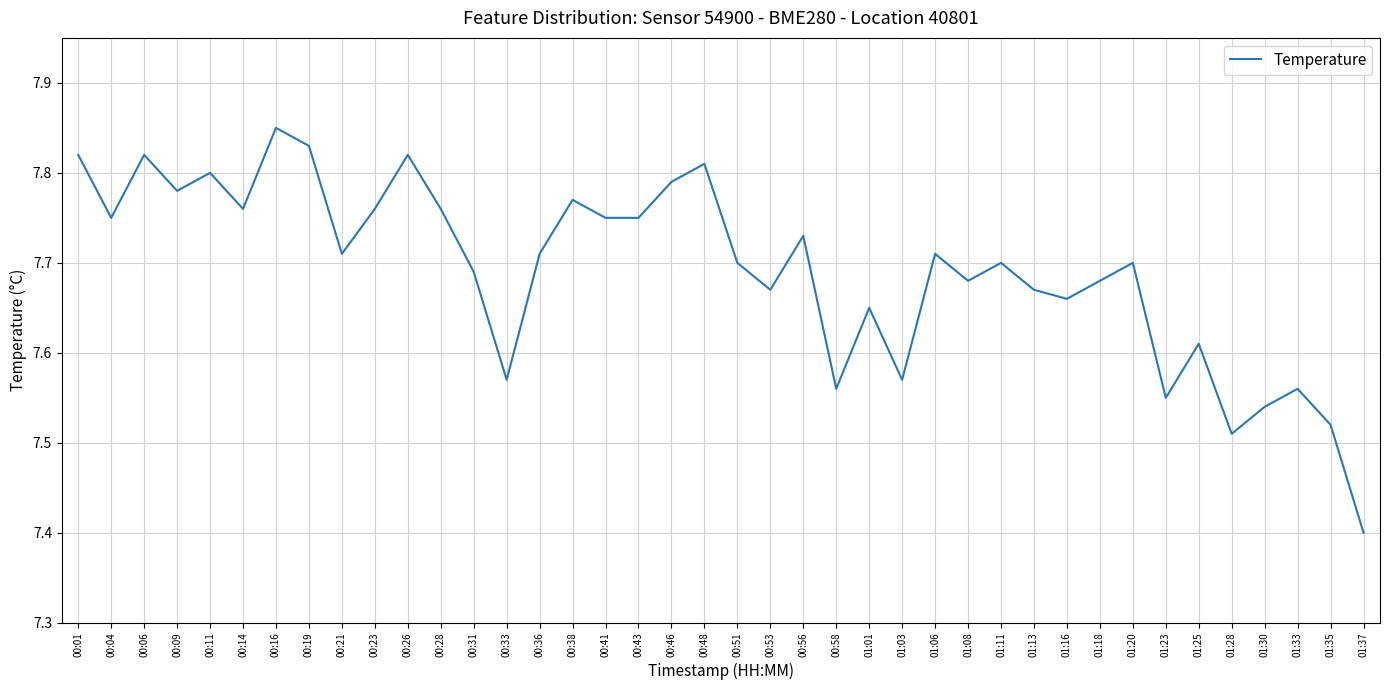

What position from the right is 00:43?

23